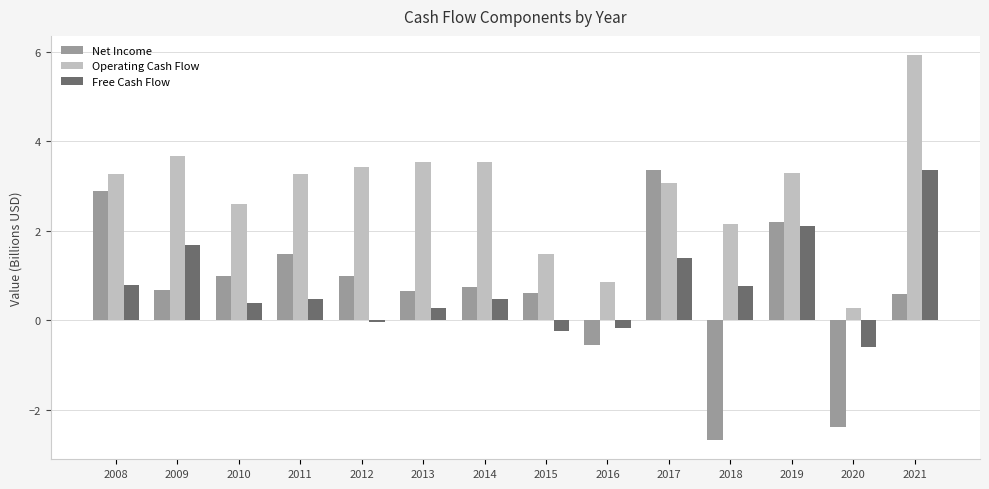

What is the difference between the highest and lowest values at 2020?

2.7